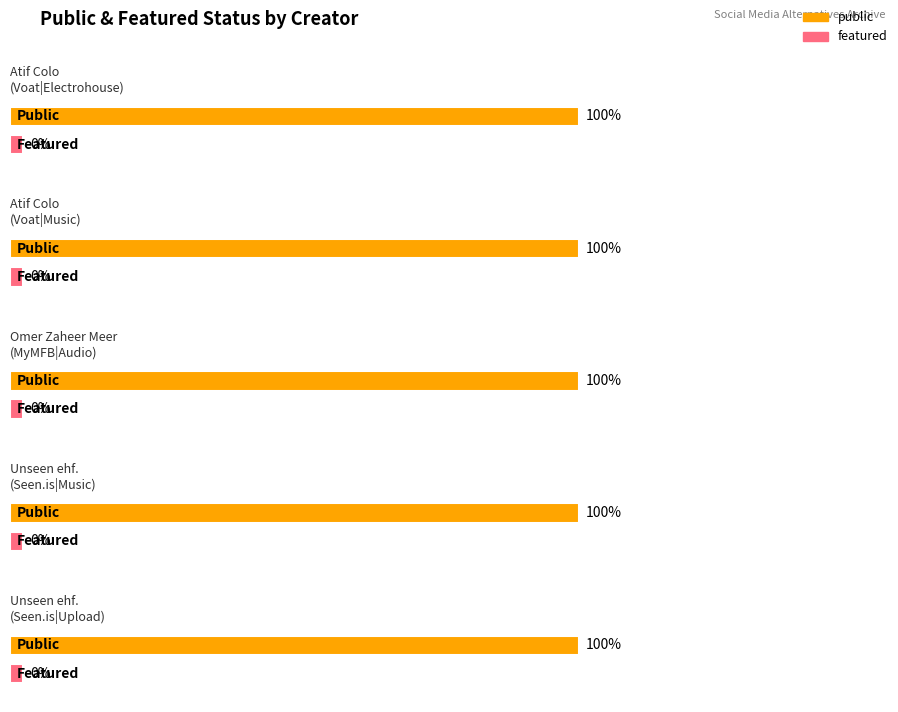

How many distinct data groups are displayed?

2